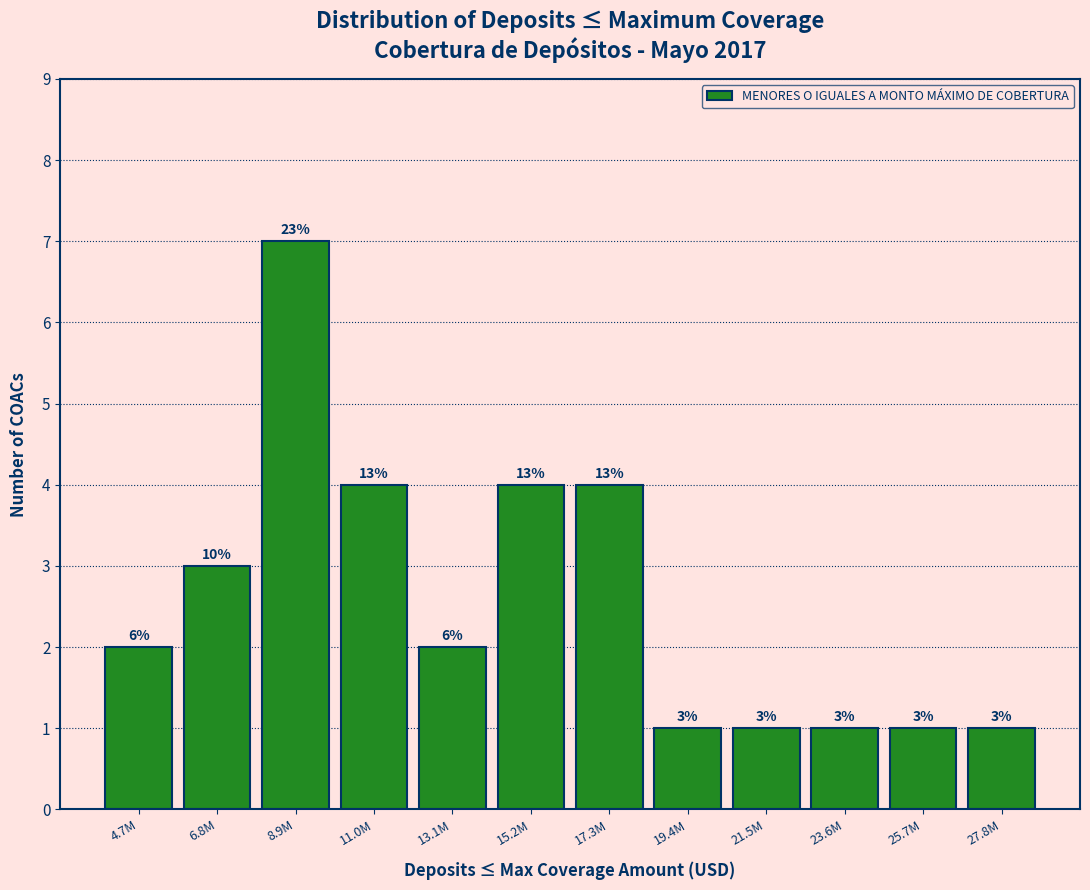

Are the bars horizontal?

No